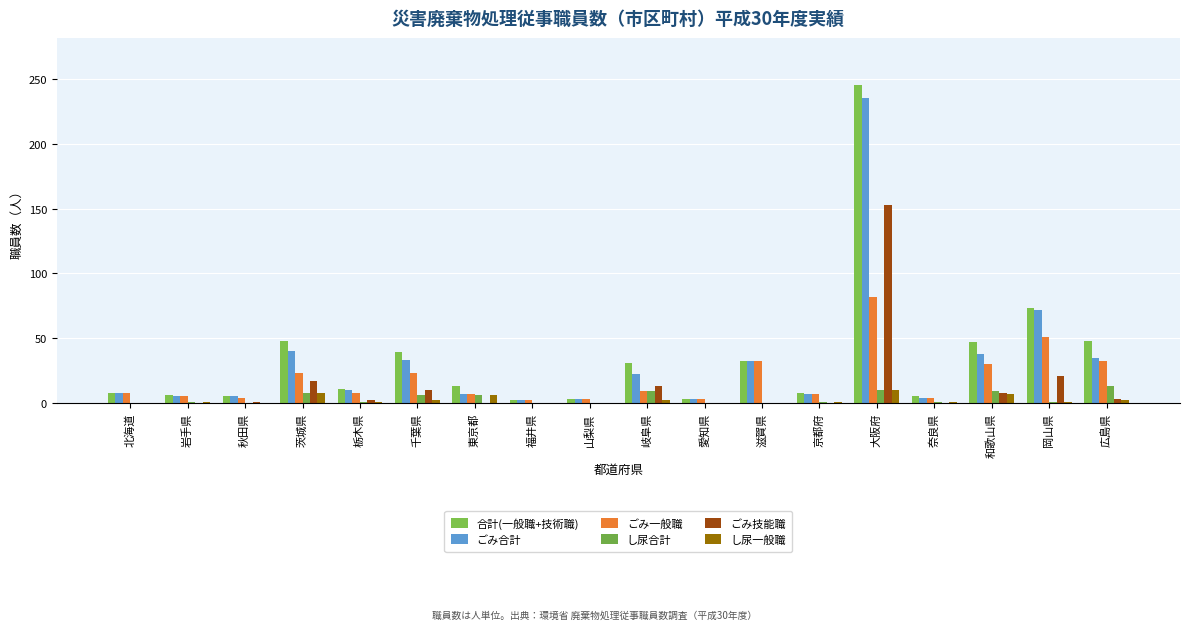

How many categories are shown in the chart?

18